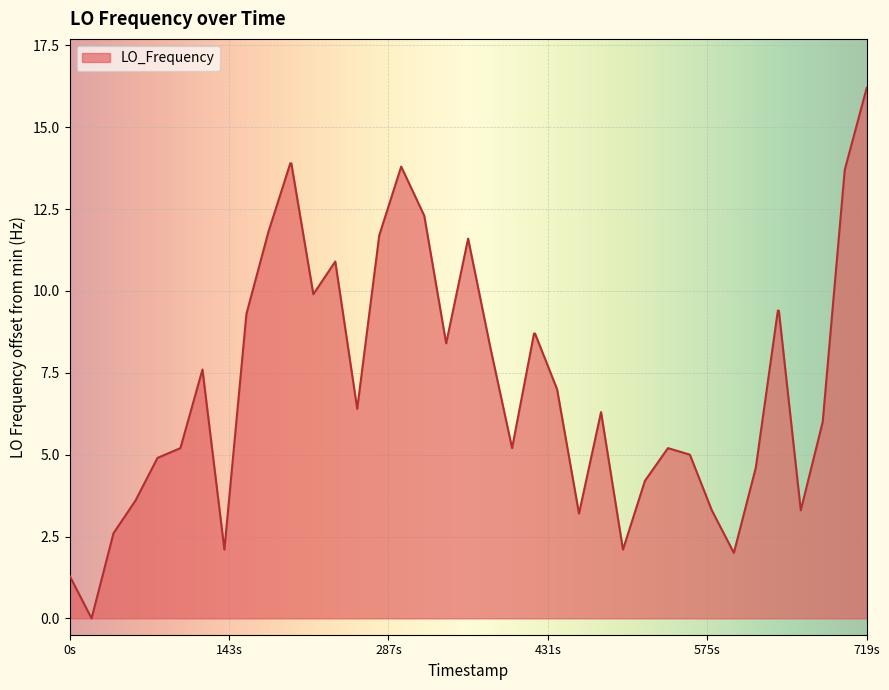

What is the difference between the maximum and minimum values?

16.2